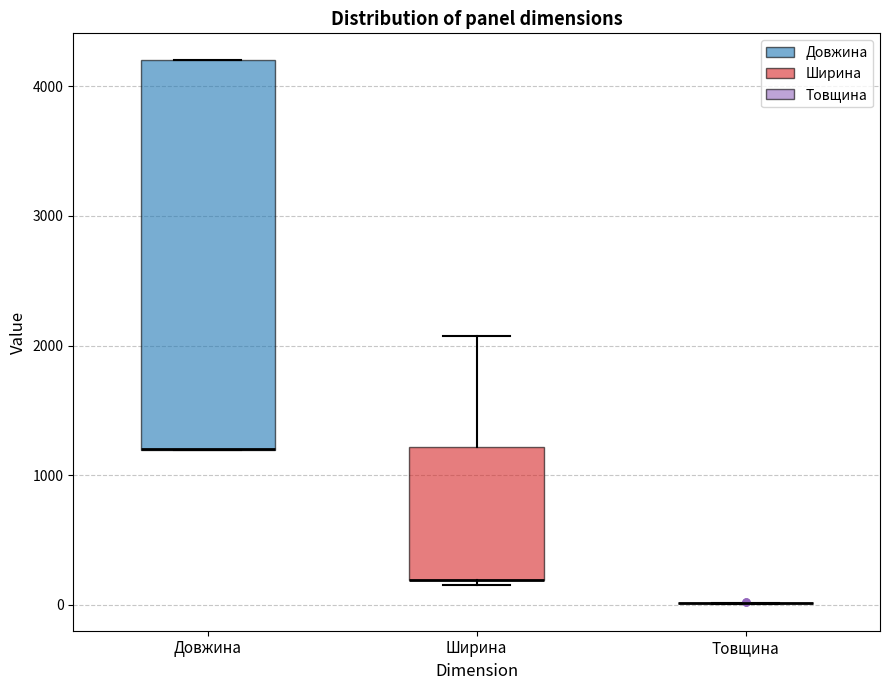

Reading left to right, transcribe this box plot: for each box, give where its median line is, the range the box spans, and where its two whiskers end, as read against the y-axis. The values are not printed on the chart, so give them approximately, as read against the axis.

Довжина: median 1200 (drawn on the box's lower edge), box 1200 to 4200, whiskers 1200 to 4200
Ширина: median 200 (drawn on the box's lower edge), box 200 to 1200, whiskers 200 (just below the box's lower edge) to 2100
Товщина: box collapsed to a line at 0, whiskers 0 to 0